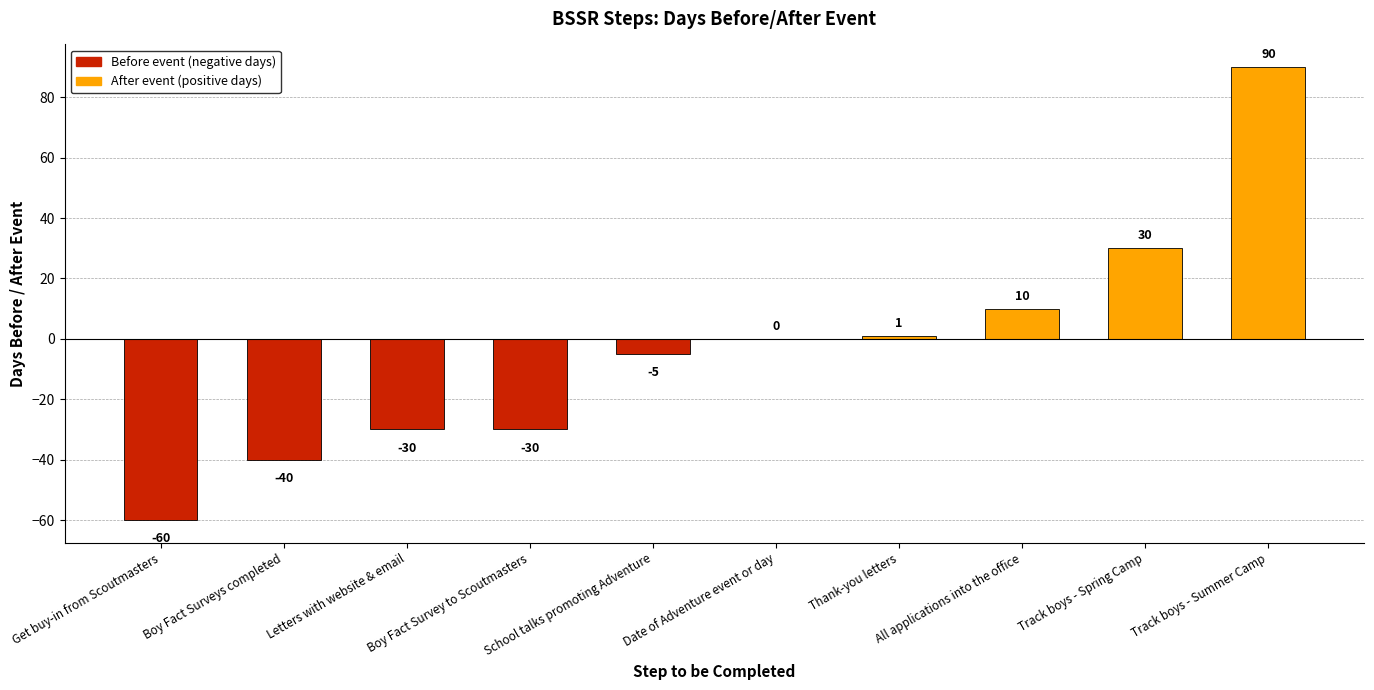

How many data points does each series have?

10